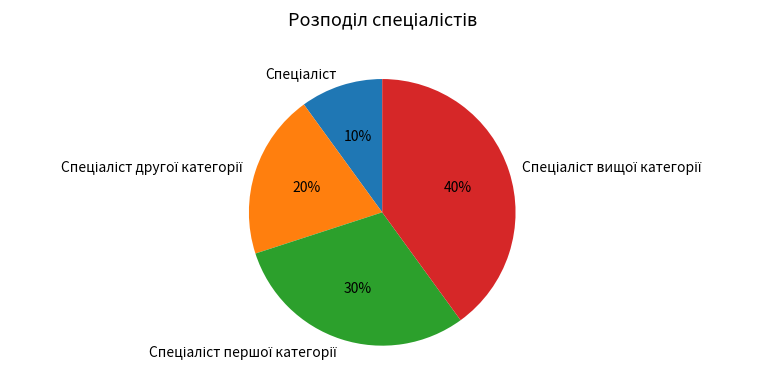

How many slices are in this pie chart?

4